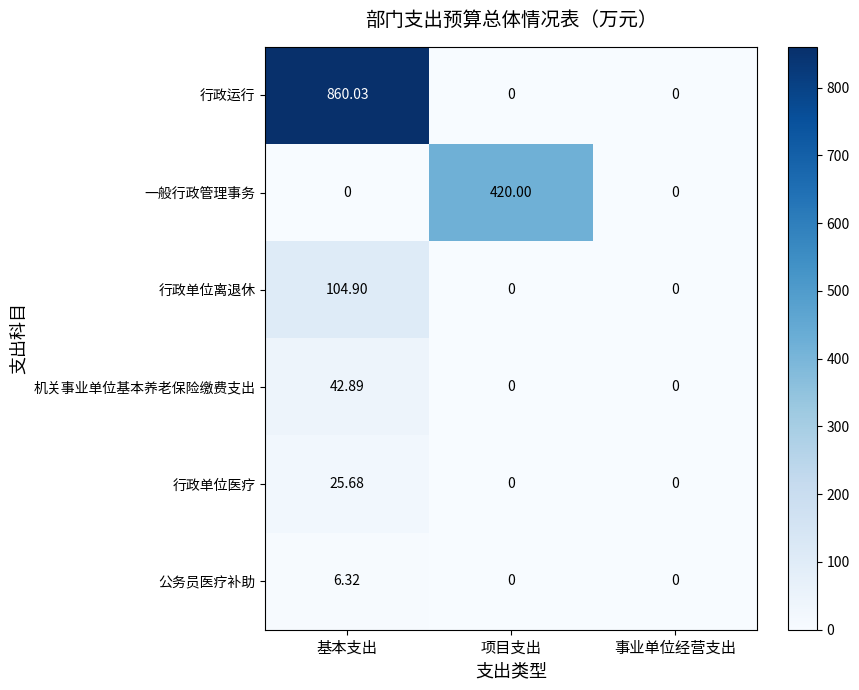

How many categories are shown in the chart?

3